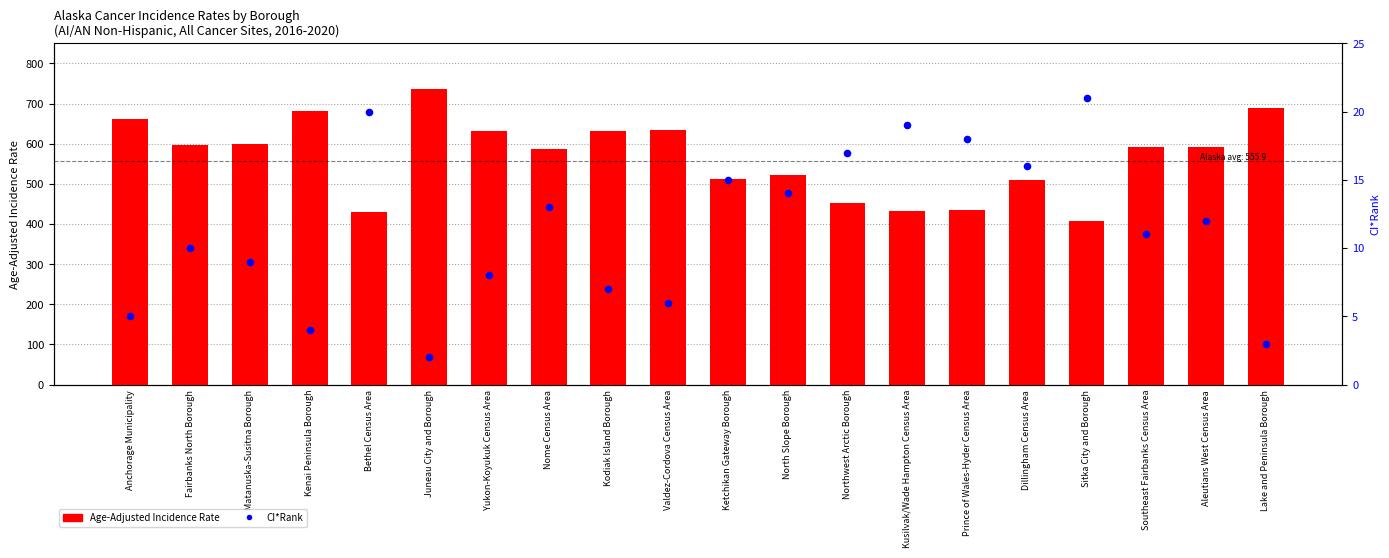

What is the total value across all series at Bethel Census Area?

450.6